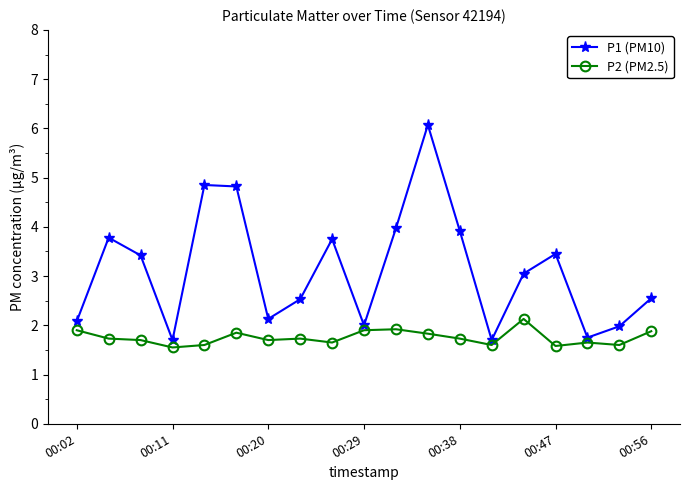

Which series has the largest range (max minus min)?

P1 (PM10)